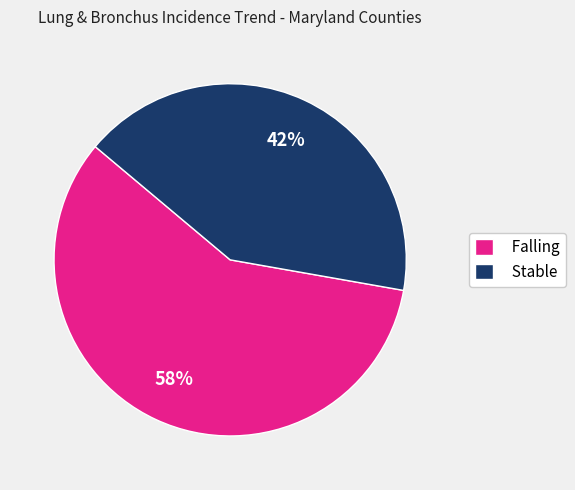

The Falling slice represents 64% of the pie. True or false?

False